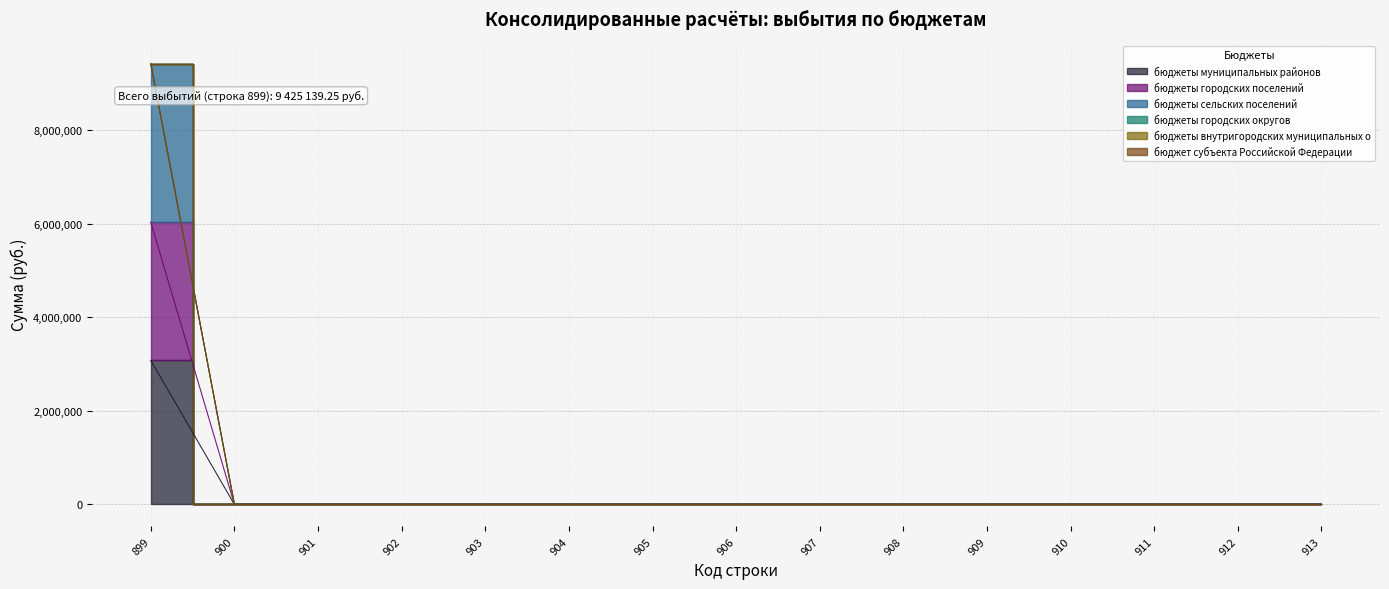

Does the chart have visible grid lines?

Yes